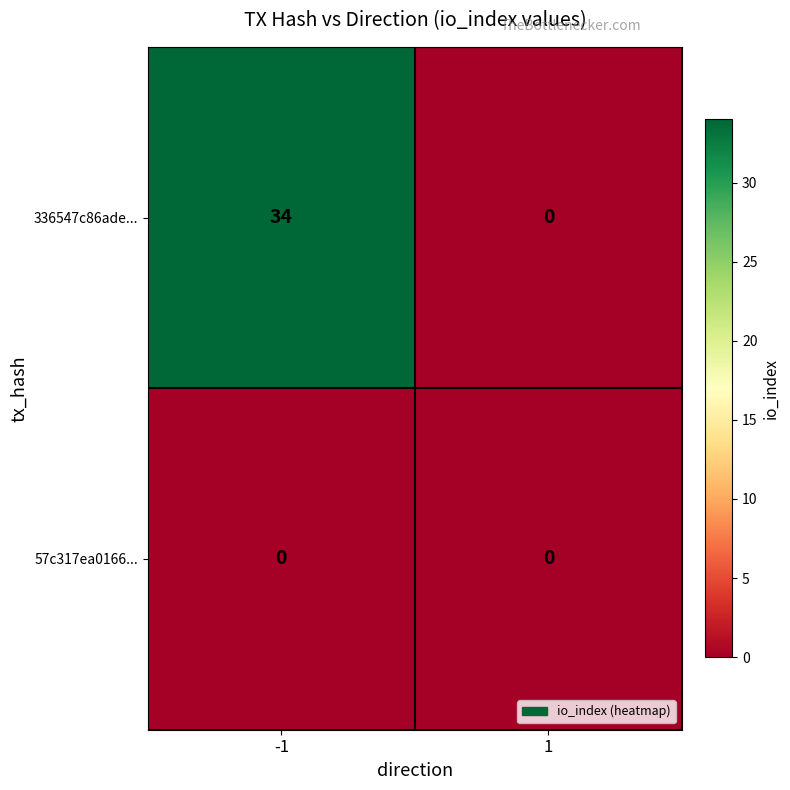

What is the highest value of the 336547c86ade... series?

34